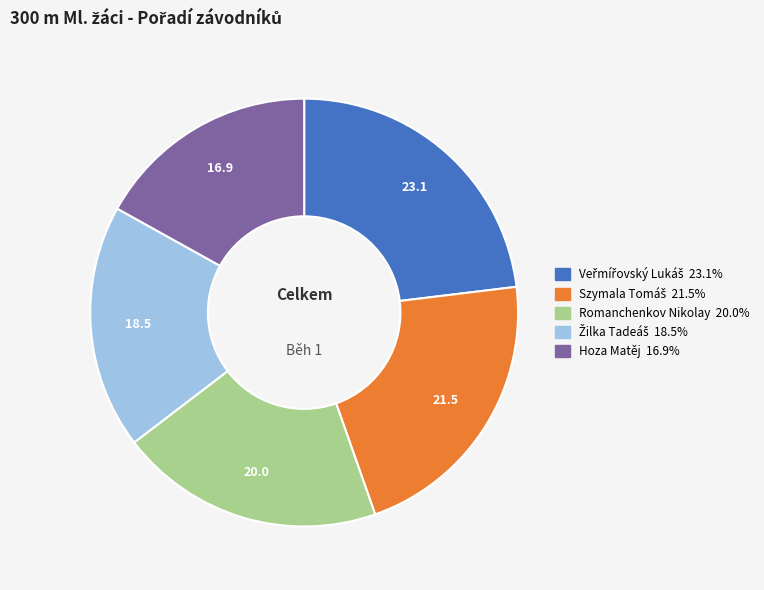

Is there a majority slice in this chart?

No